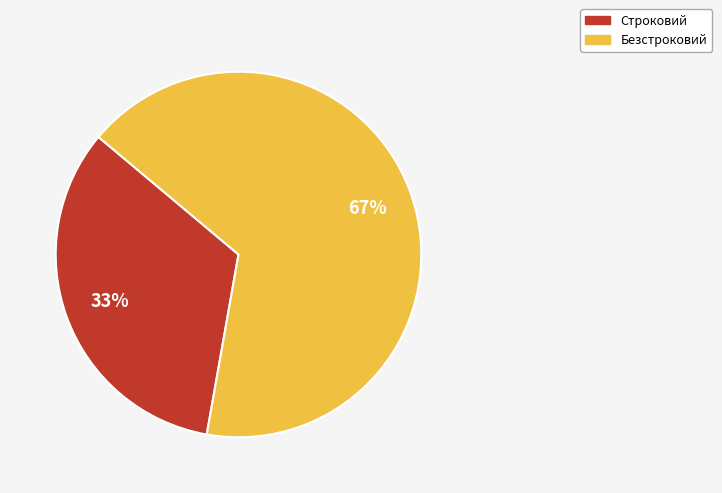

The Безстроковий slice represents 56% of the pie. True or false?

False